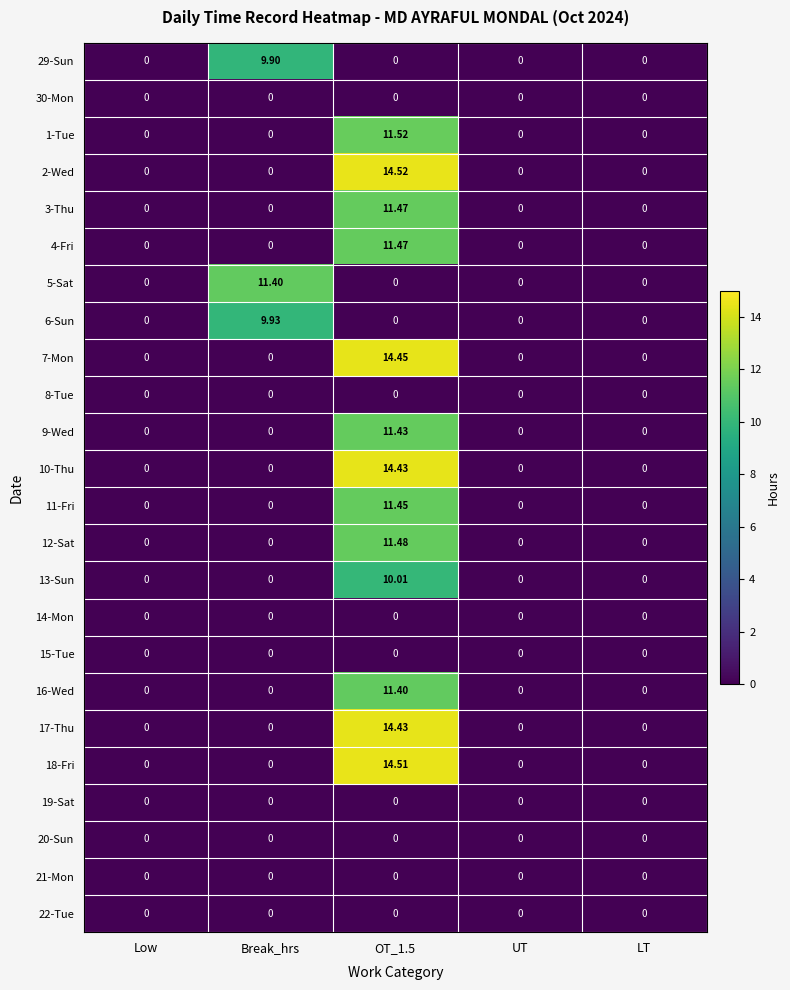

Which series has the largest total across all categories?

2-Wed